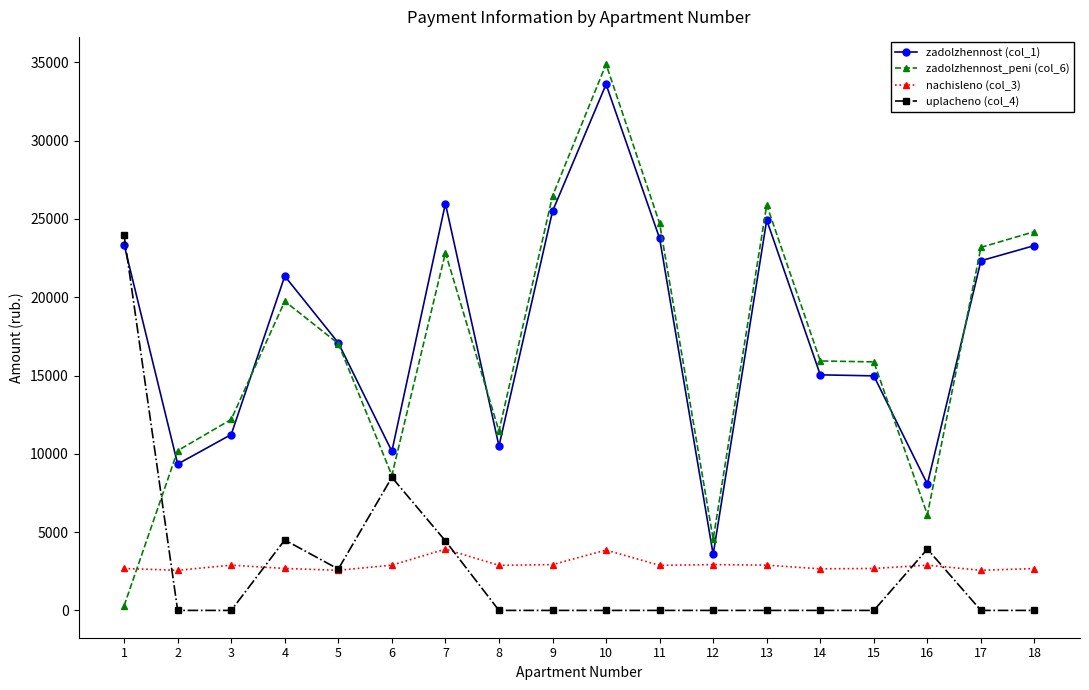

The value of zadolzhennost (col_1) at 10 is 19929.0. True or false?

False